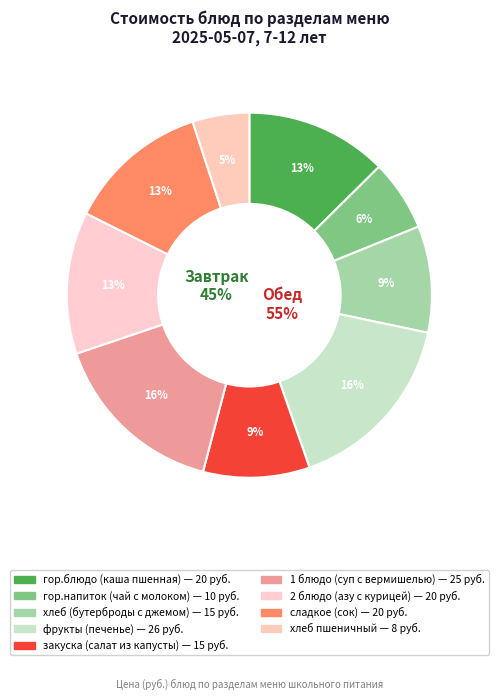

How many segments does this pie chart have?

9